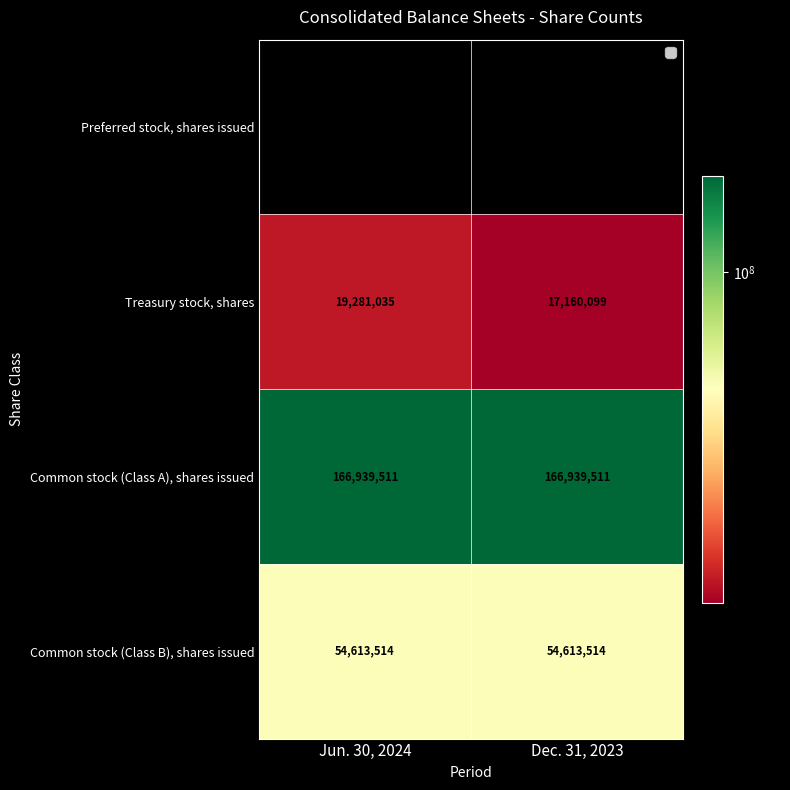

Which series has the widest spread of values?

Treasury stock, shares